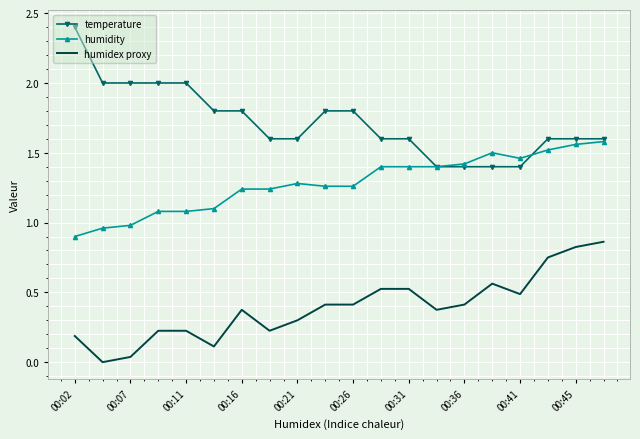

What is the maximum value shown in the chart?

2.4